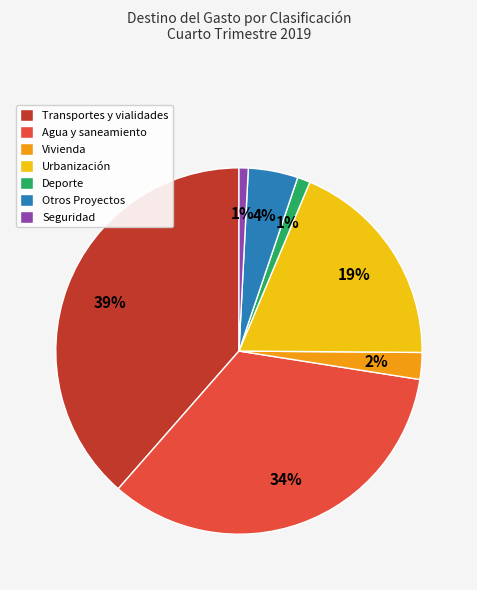

Is the sum of Urbanización and Seguridad greater than half?

No